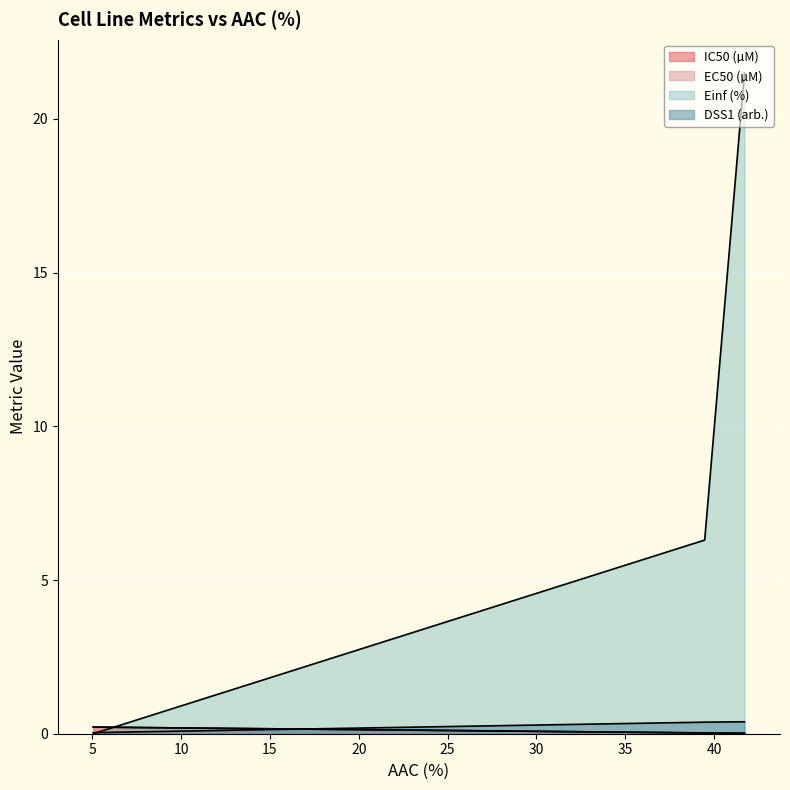

Which series changed the most between TGBC1TKB and ETK-1?

Einf (%)